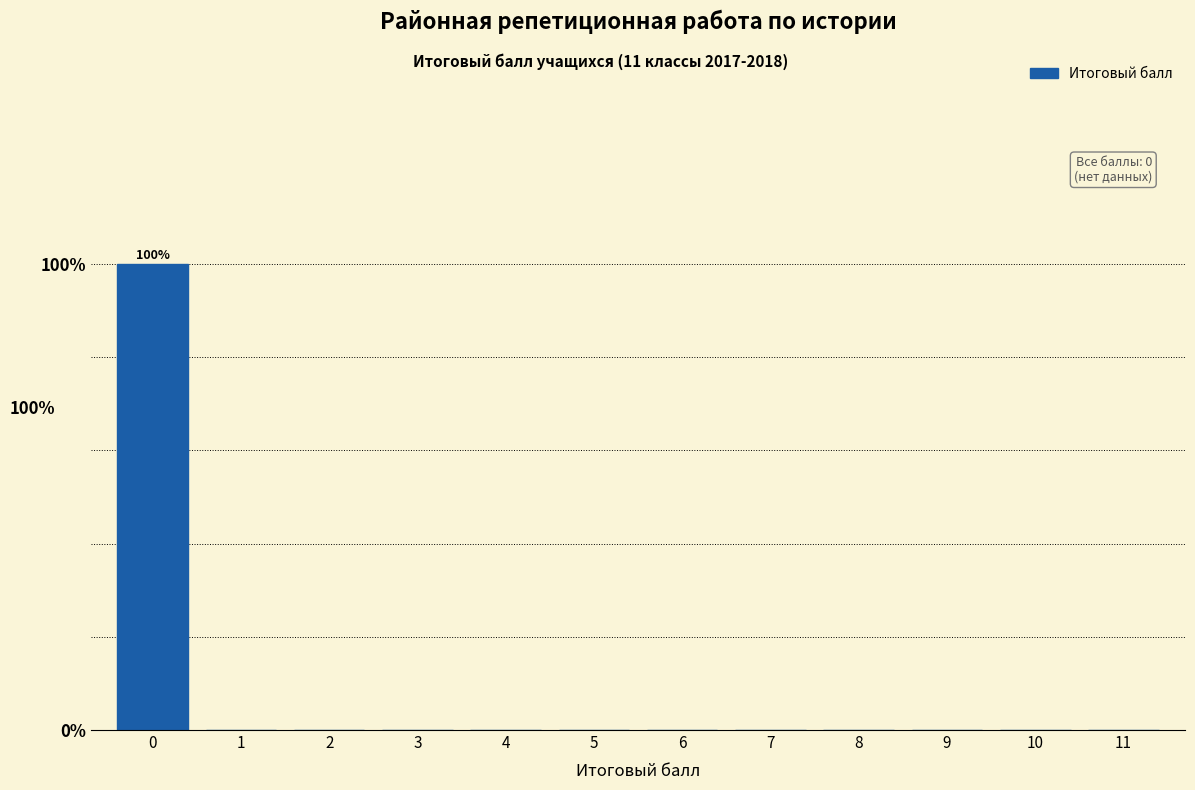

Reading left to right, list all the values displayed in this chart.

0=100	1=0	2=0	3=0	4=0	5=0	6=0	7=0	8=0	9=0	10=0	11=0